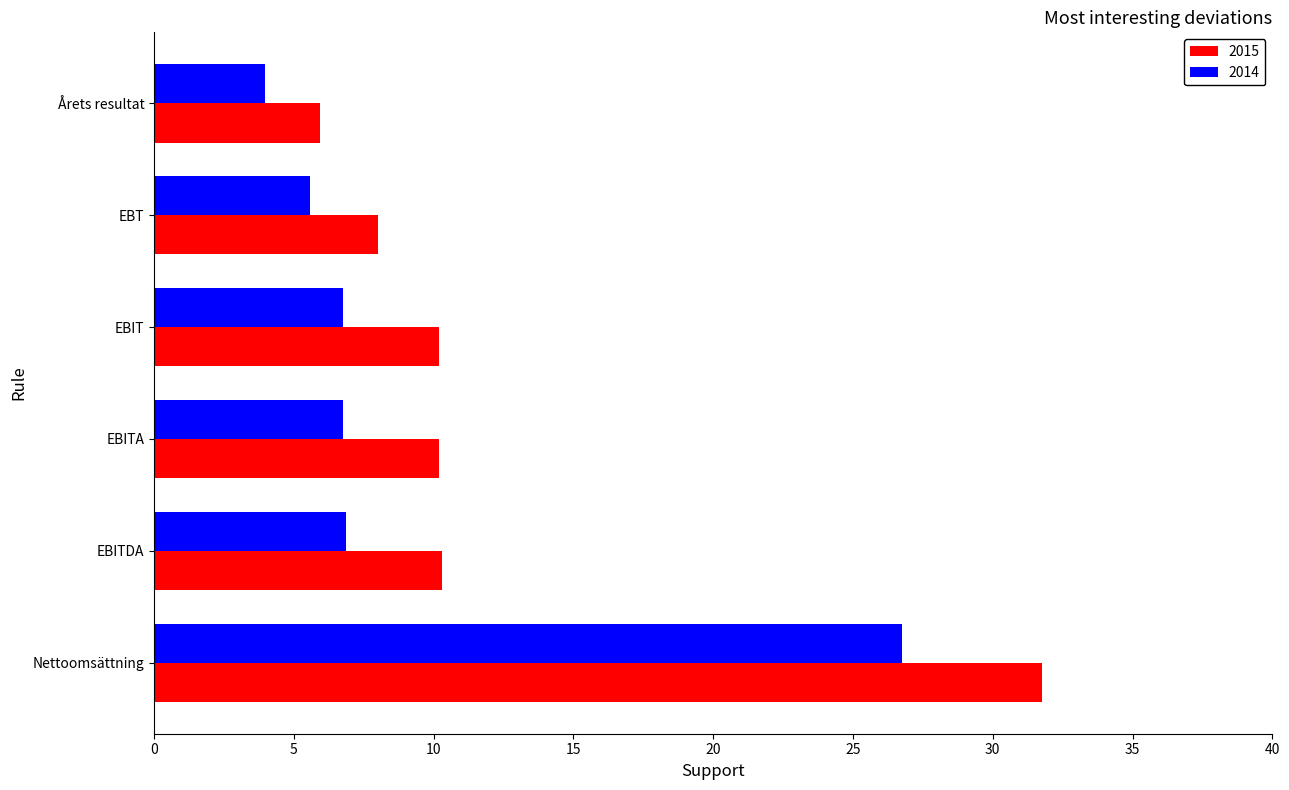

Rank the series by their average value, from lowest to highest.

2014, 2015